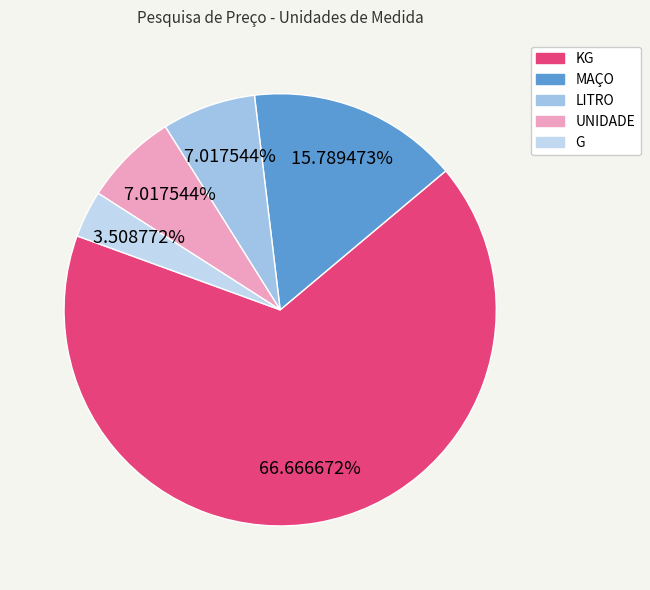

To the nearest percent, what is the difference between the UNIDADE and G slice percentages?

4%